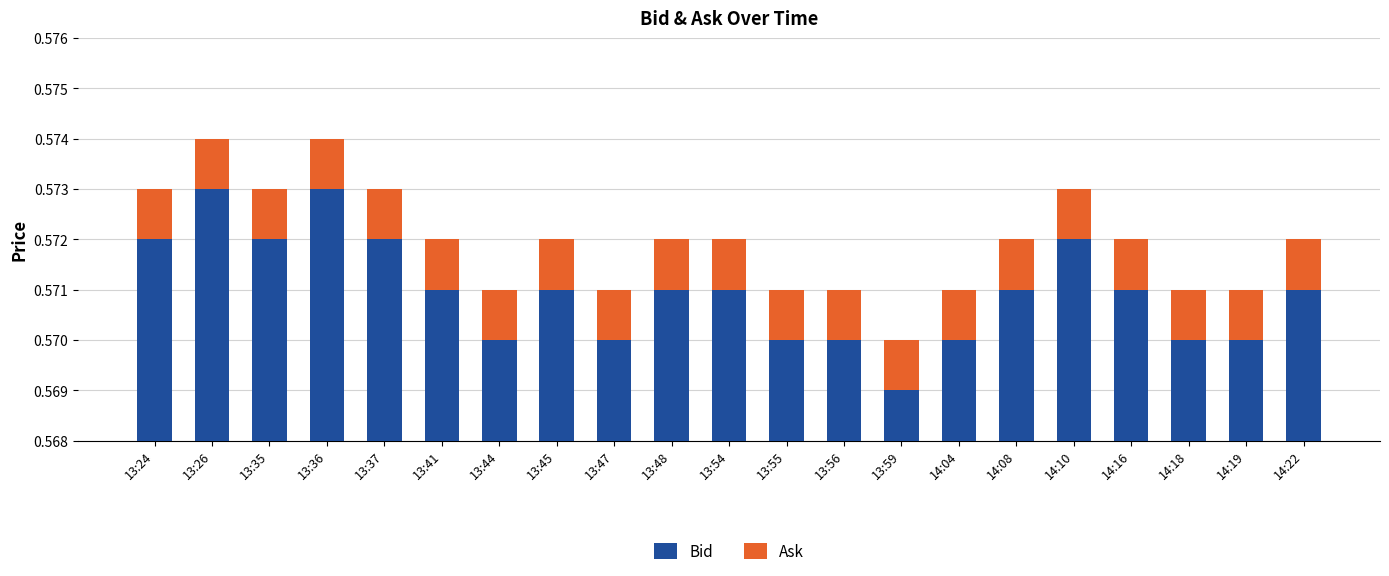

What is the label of the 1st bar from the left?

13:24